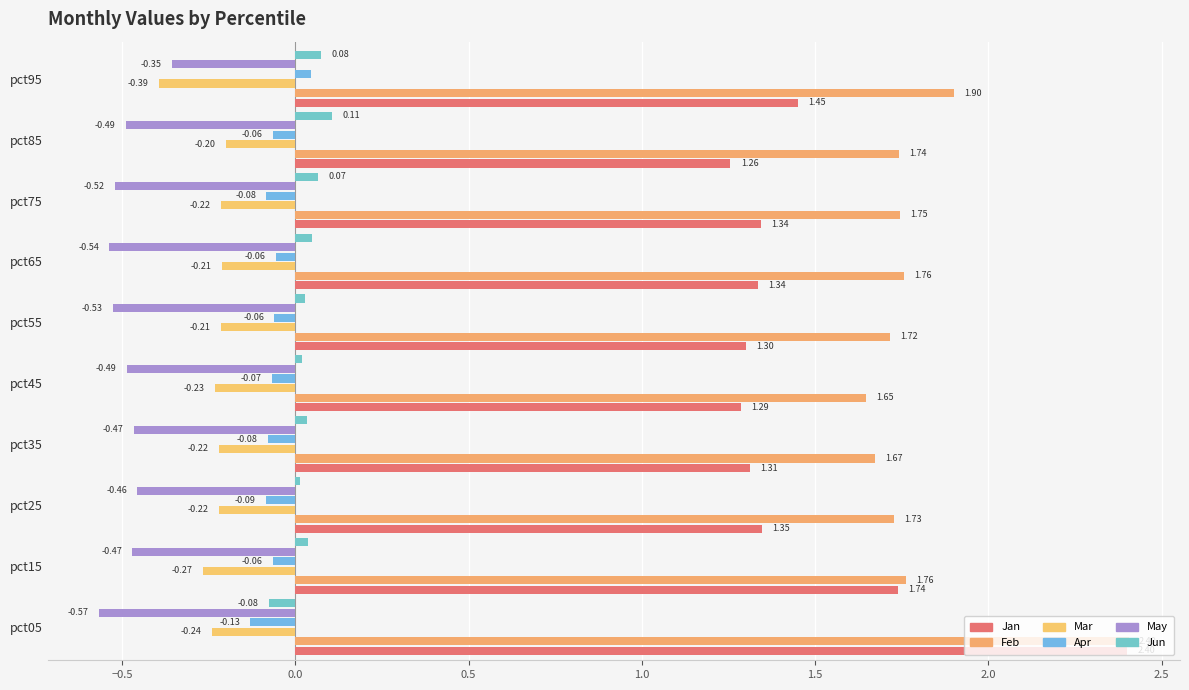

How many positive values does the Jun series have?

9